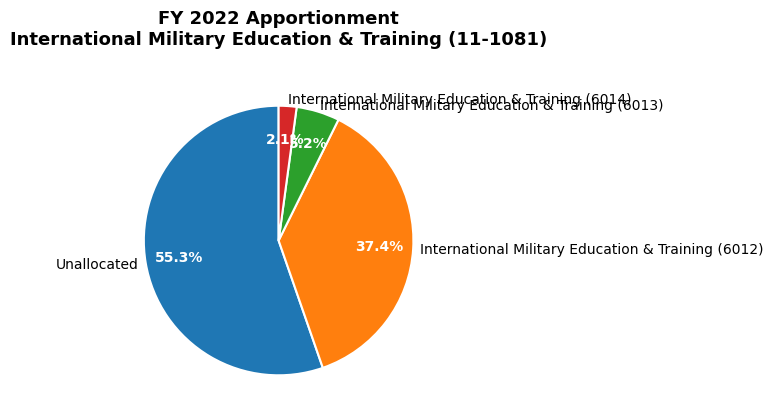

To the nearest percent, what portion does International Military Education & Training (6014) represent?

2%